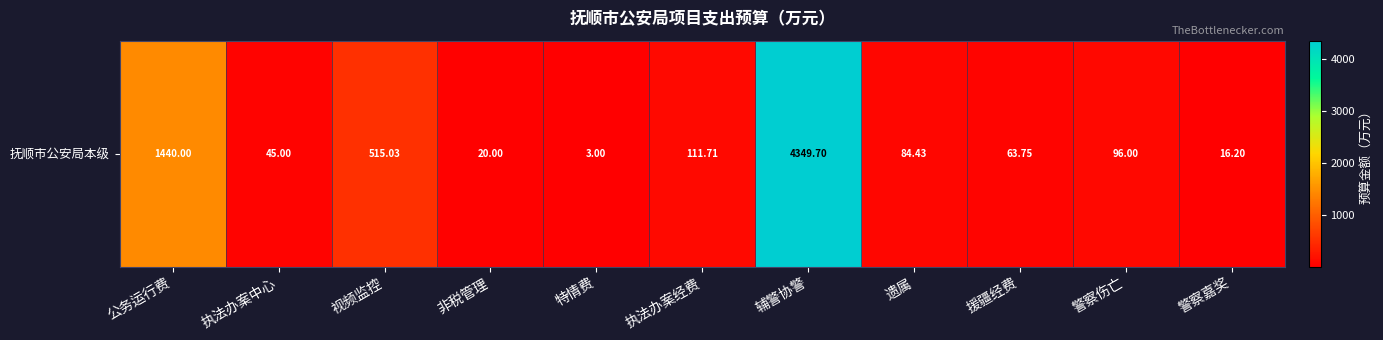

List the labels in order of value, largest first.

辅警协警, 公务运行费, 视频监控, 执法办案经费, 警察伤亡, 遗属, 援疆经费, 执法办案中心, 非税管理, 警察嘉奖, 特情费